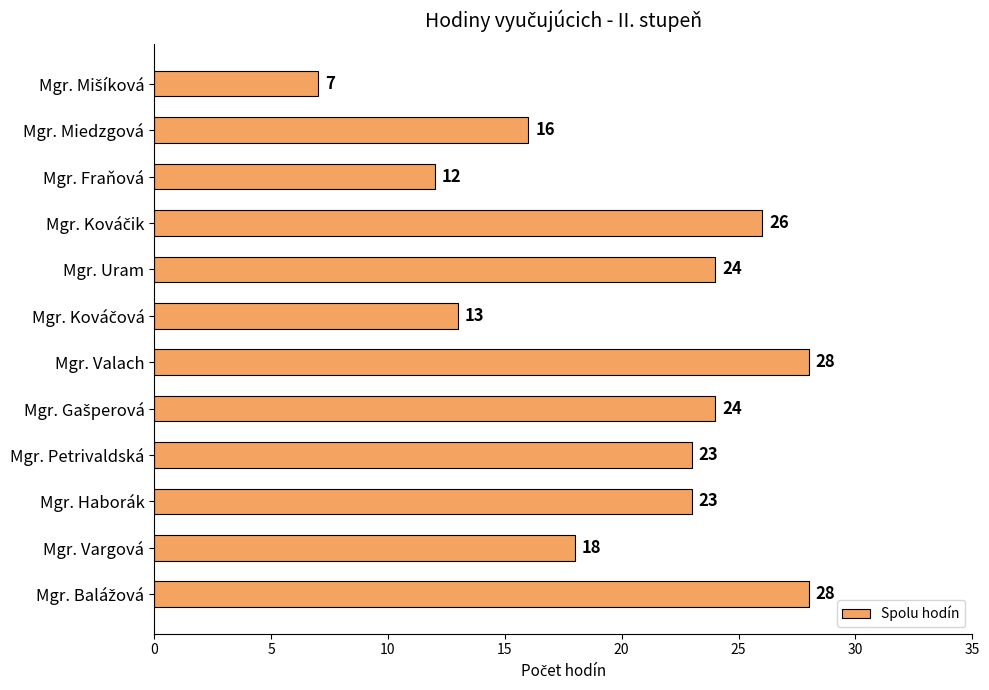

What position from the top is Mgr. Miedzgová?

2